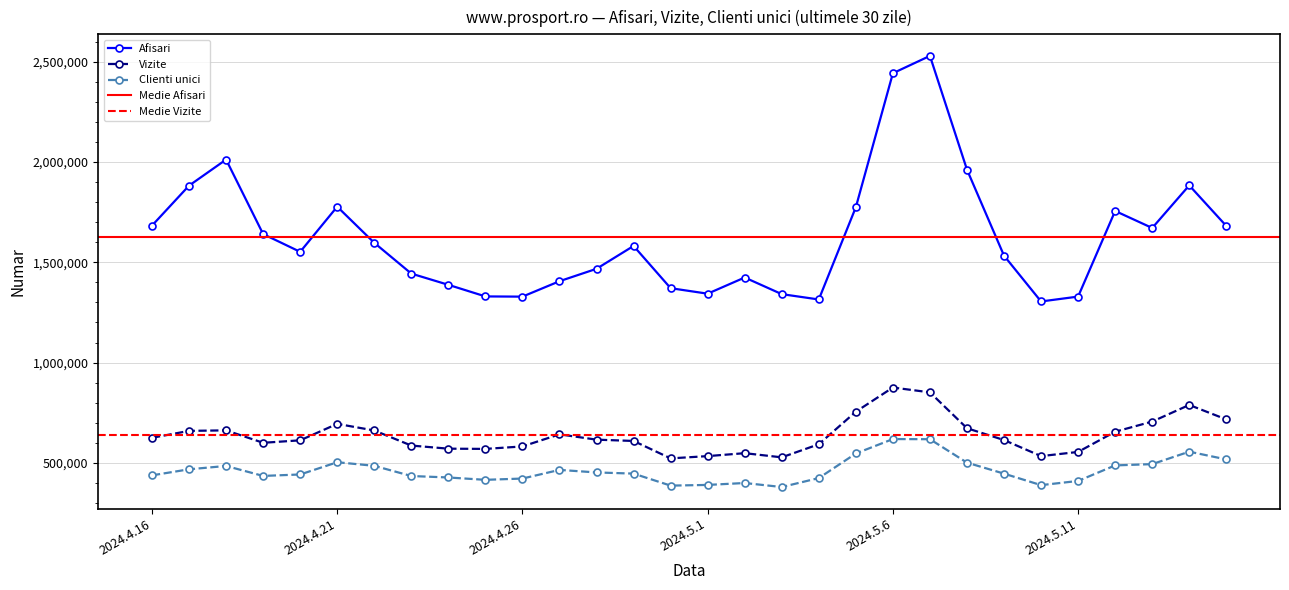

Reading left to right, extract all data points from this chart.

Afisari: 2024.4.16=1682924	2024.4.17=1882269	2024.4.18=2012164	2024.4.19=1640806	2024.4.20=1552116	2024.4.21=1777349	2024.4.22=1597155	2024.4.23=1443637	2024.4.24=1387693	2024.4.25=1329802	2024.4.26=1328724	2024.4.27=1405665	2024.4.28=1467583	2024.4.29=1581524	2024.4.30=1370886	2024.5.1=1343458	2024.5.2=1424159	2024.5.3=1341216	2024.5.4=1314598	2024.5.5=1774596	2024.5.6=2442716	2024.5.7=2529234	2024.5.8=1962035	2024.5.9=1533077	2024.5.10=1304652	2024.5.11=1329000	2024.5.12=1755929	2024.5.13=1671091	2024.5.14=1883485	2024.5.15=1681266
Vizite: 2024.4.16=624743	2024.4.17=659352	2024.4.18=661957	2024.4.19=599945	2024.4.20=612241	2024.4.21=694285	2024.4.22=661398	2024.4.23=586172	2024.4.24=570608	2024.4.25=569462	2024.4.26=581764	2024.4.27=642098	2024.4.28=615568	2024.4.29=609081	2024.4.30=522206	2024.5.1=533503	2024.5.2=548165	2024.5.3=527408	2024.5.4=592657	2024.5.5=754973	2024.5.6=875546	2024.5.7=851467	2024.5.8=672541	2024.5.9=613621	2024.5.10=533493	2024.5.11=554393	2024.5.12=655241	2024.5.13=705721	2024.5.14=788685	2024.5.15=716520
Clienti unici: 2024.4.16=437535	2024.4.17=467759	2024.4.18=484427	2024.4.19=434719	2024.4.20=441960	2024.4.21=502988	2024.4.22=485125	2024.4.23=434280	2024.4.24=426980	2024.4.25=415250	2024.4.26=421615	2024.4.27=464766	2024.4.28=452079	2024.4.29=446274	2024.4.30=386378	2024.5.1=389862	2024.5.2=399428	2024.5.3=379342	2024.5.4=424021	2024.5.5=546552	2024.5.6=618556	2024.5.7=617832	2024.5.8=500953	2024.5.9=446099	2024.5.10=388796	2024.5.11=409692	2024.5.12=487203	2024.5.13=493566	2024.5.14=555639	2024.5.15=517103